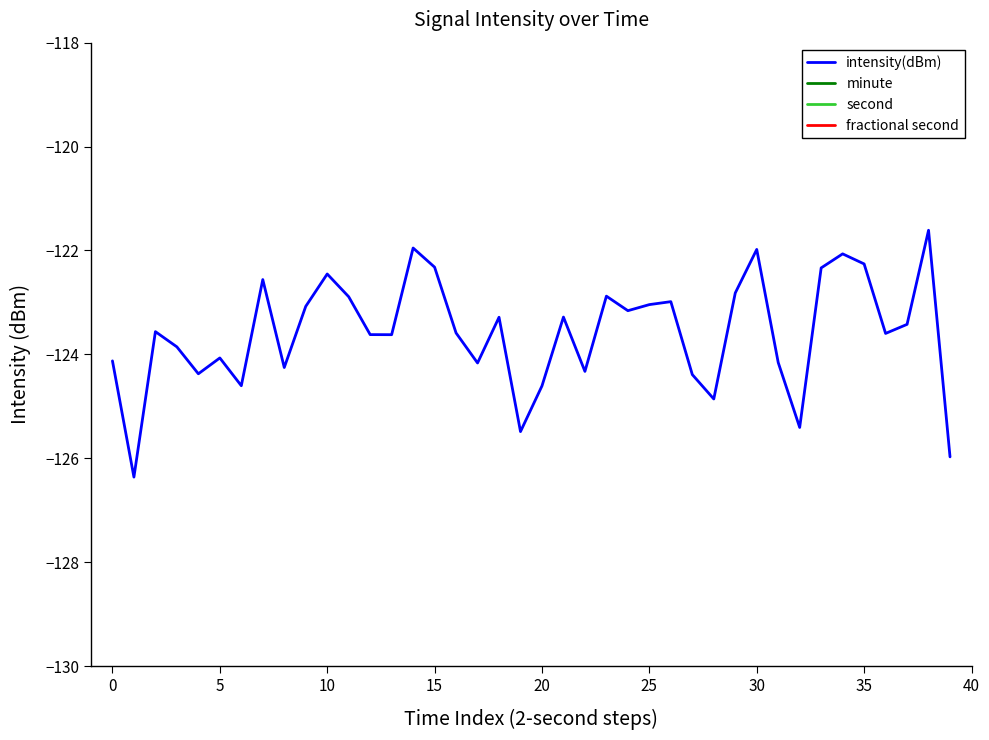

Between 12 and 16, which is larger?

16